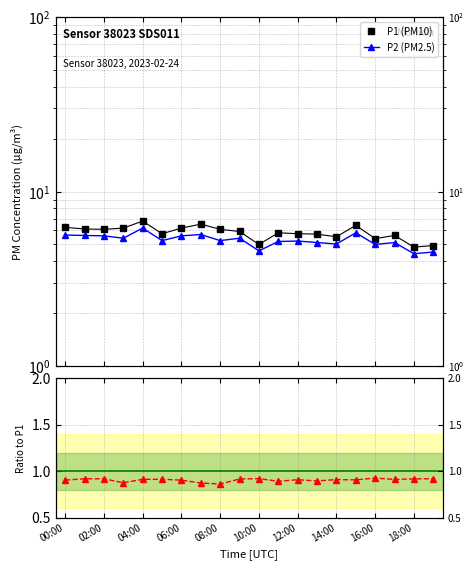

What is the lowest value of the Ratio P2/P1 series?

0.9